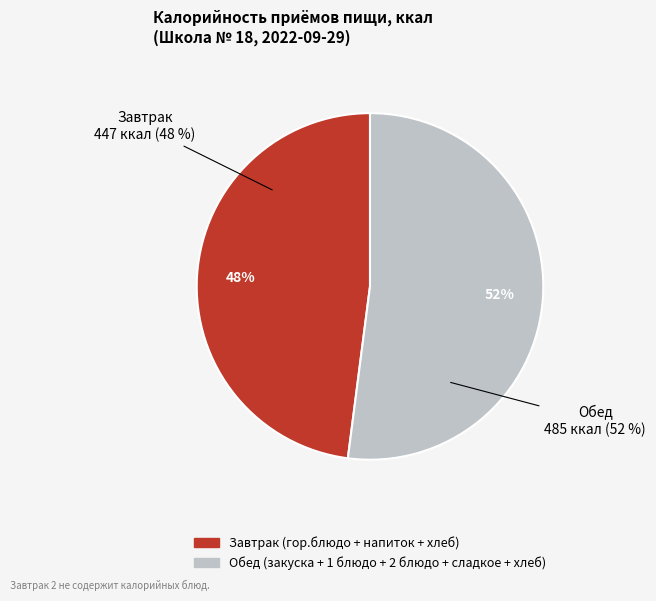

Rank the categories by value from lowest to highest.

Завтрак (гор.блюдо + напиток + хлеб), Обед (закуска + 1 блюдо + 2 блюдо + сладкое + хлеб)